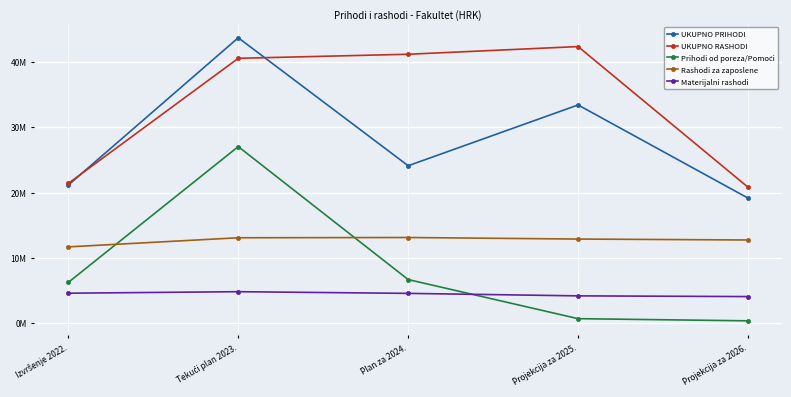

True or false: Prihodi od poreza/Pomoći and UKUPNO PRIHODI intersect in this chart.

False